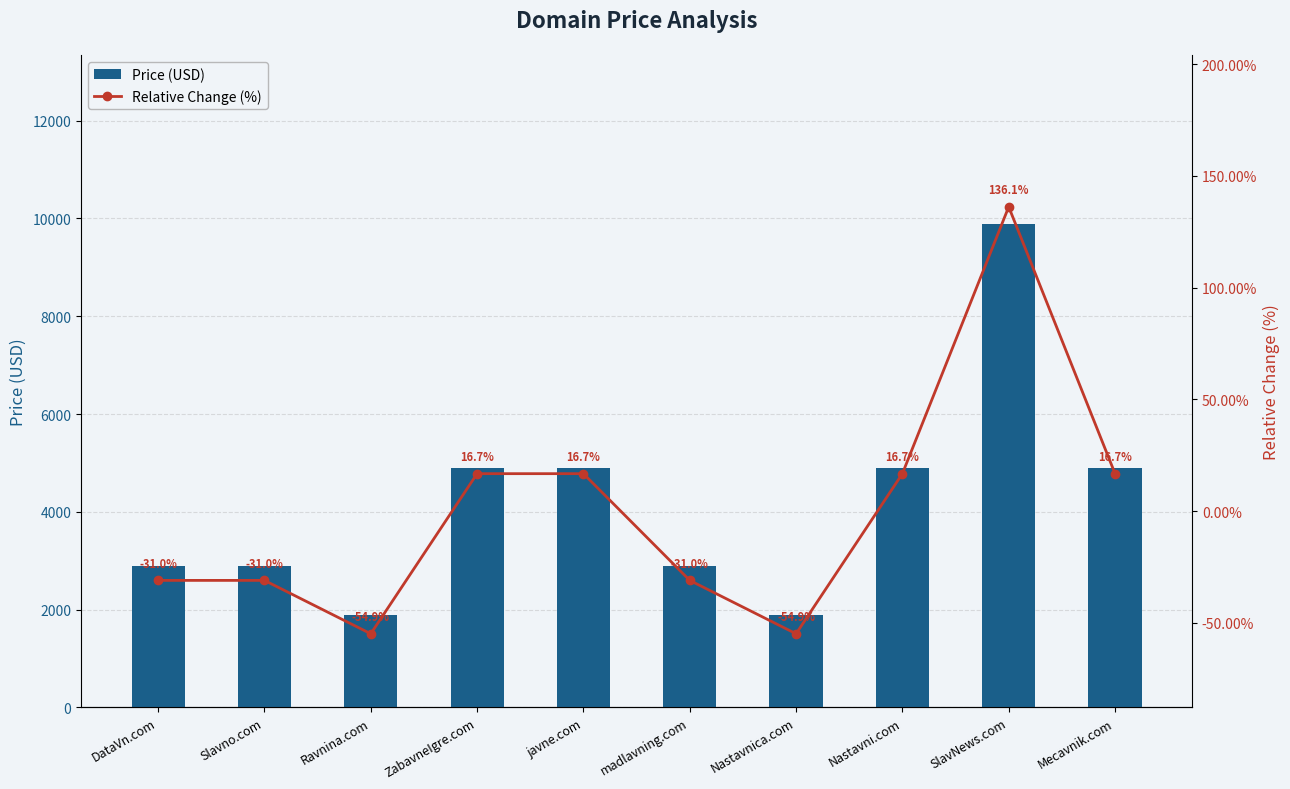

Which category has the lowest value across all series?

Ravnina.com